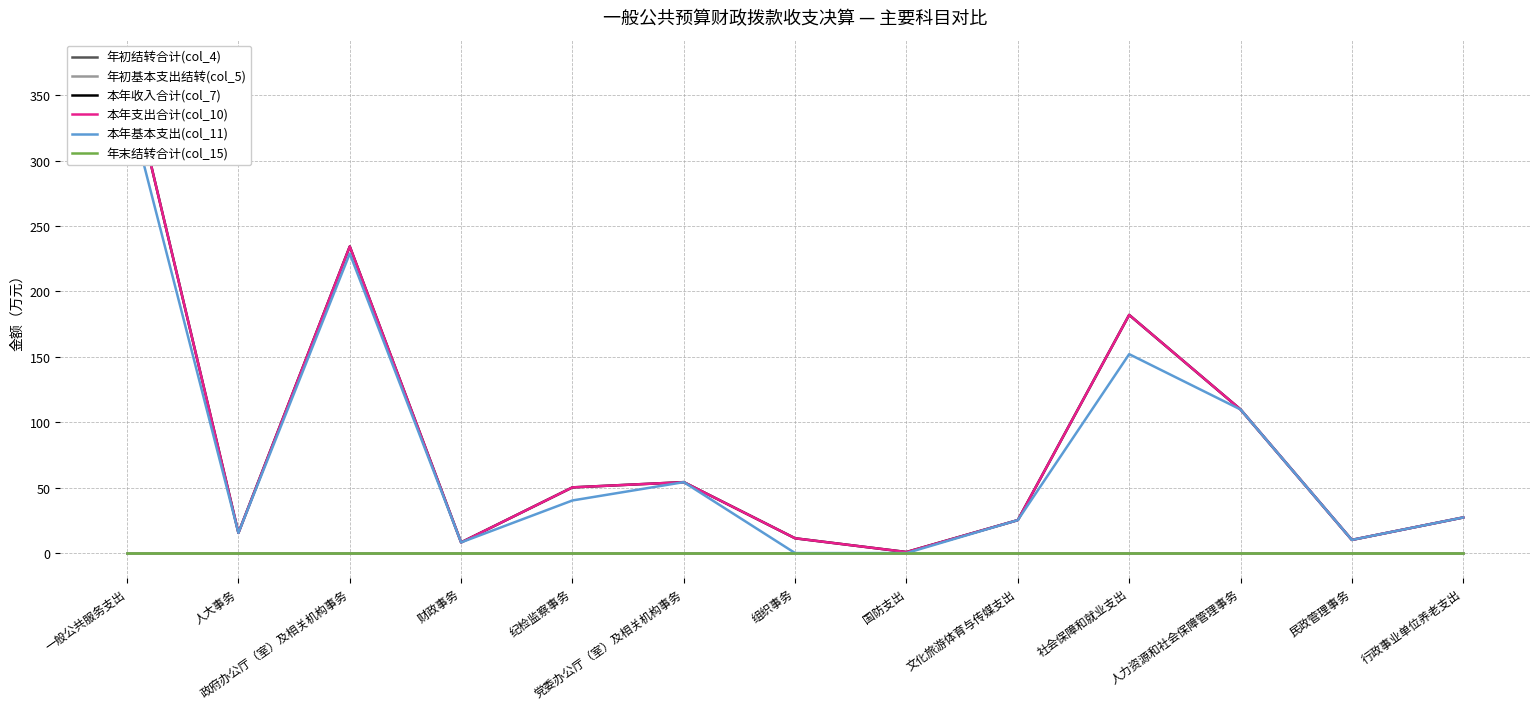

What is the approximate value of 本年基本支出(col_11) at 民政管理事务?

10.1